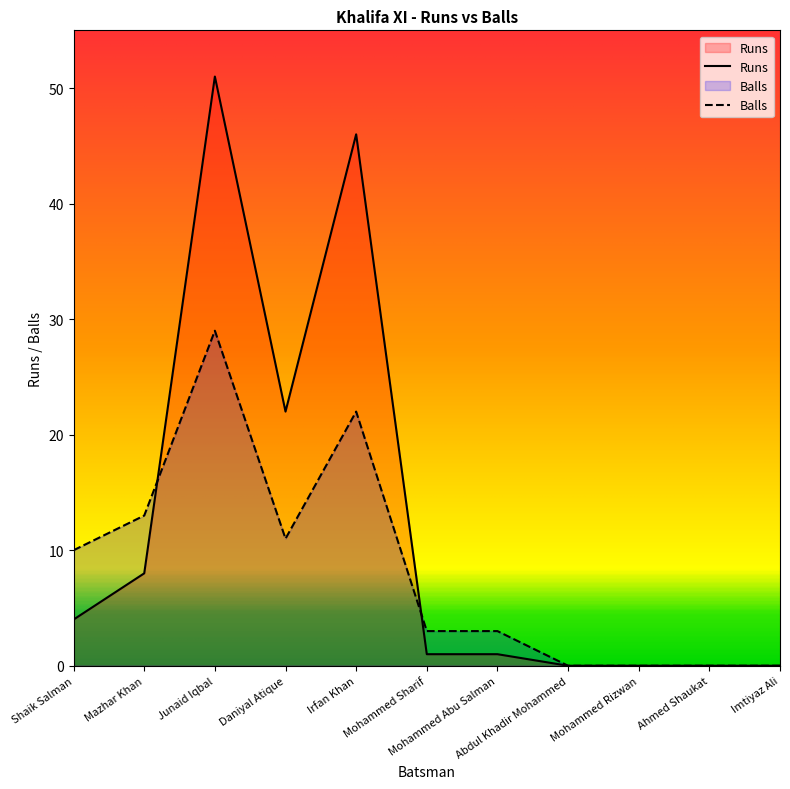

Count the number of categories in the chart.

11